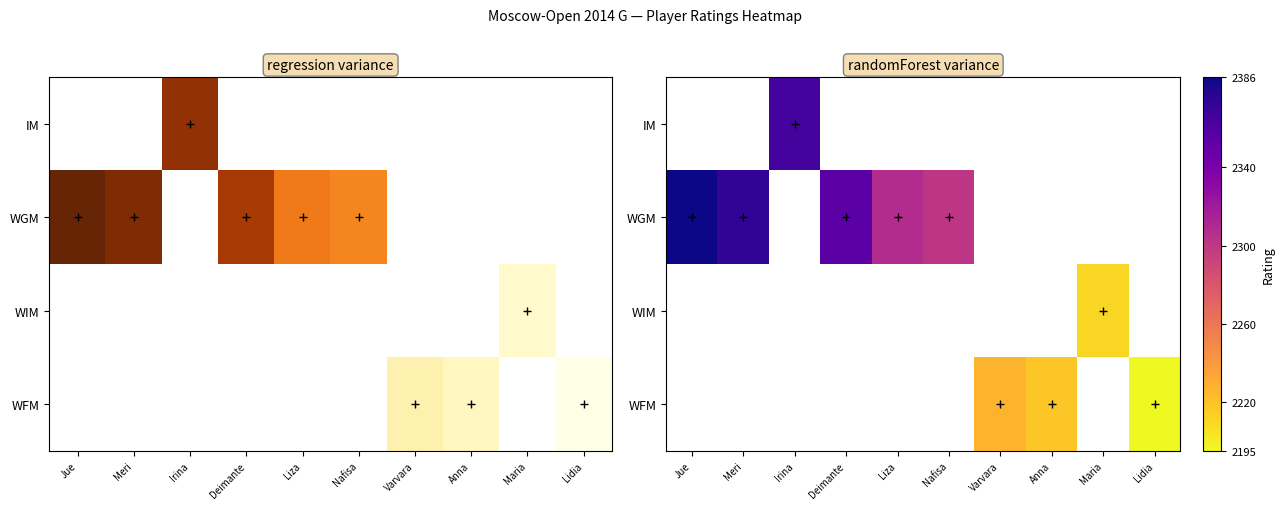

How many categories are shown in the chart?

10